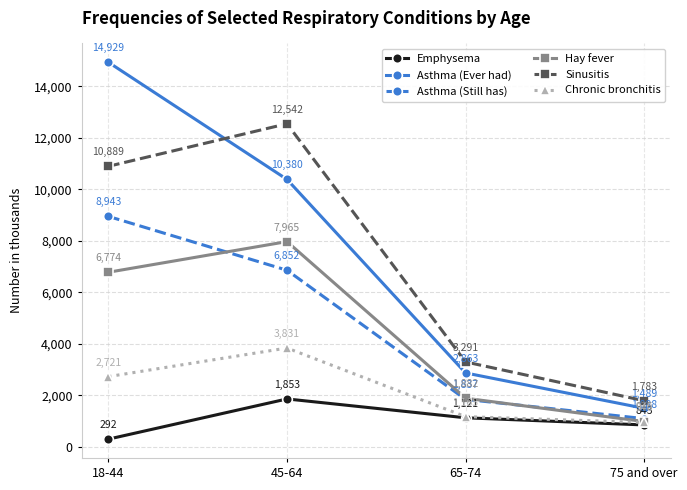

Reading right to left, transcribe all the data shown in this chart.

Emphysema: 75 and over=843	65-74=1121	45-64=1853	18-44=292
Asthma (Ever had): 75 and over=1489	65-74=2863	45-64=10380	18-44=14929
Asthma (Still has): 75 and over=1088	65-74=1837	45-64=6852	18-44=8943
Hay fever: 75 and over=975	65-74=1882	45-64=7965	18-44=6774
Sinusitis: 75 and over=1783	65-74=3291	45-64=12542	18-44=10889
Chronic bronchitis: 75 and over=940	65-74=1165	45-64=3831	18-44=2721